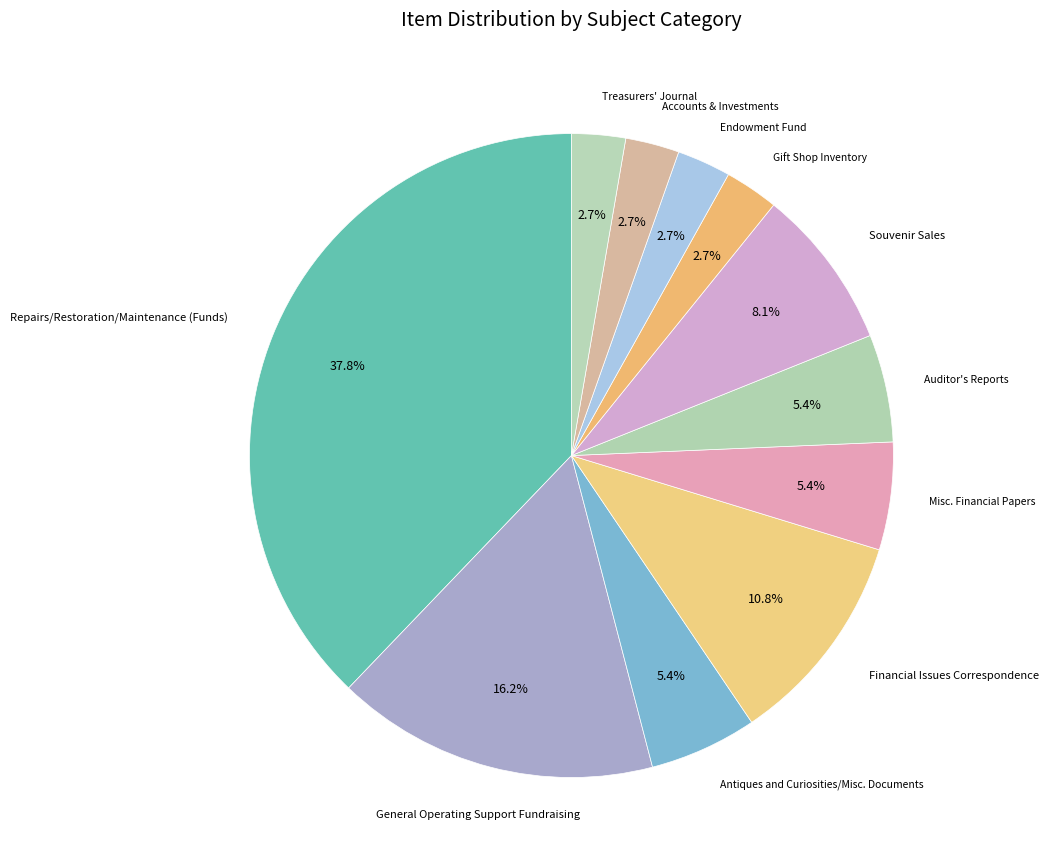

Count the number of slices in the pie.

11